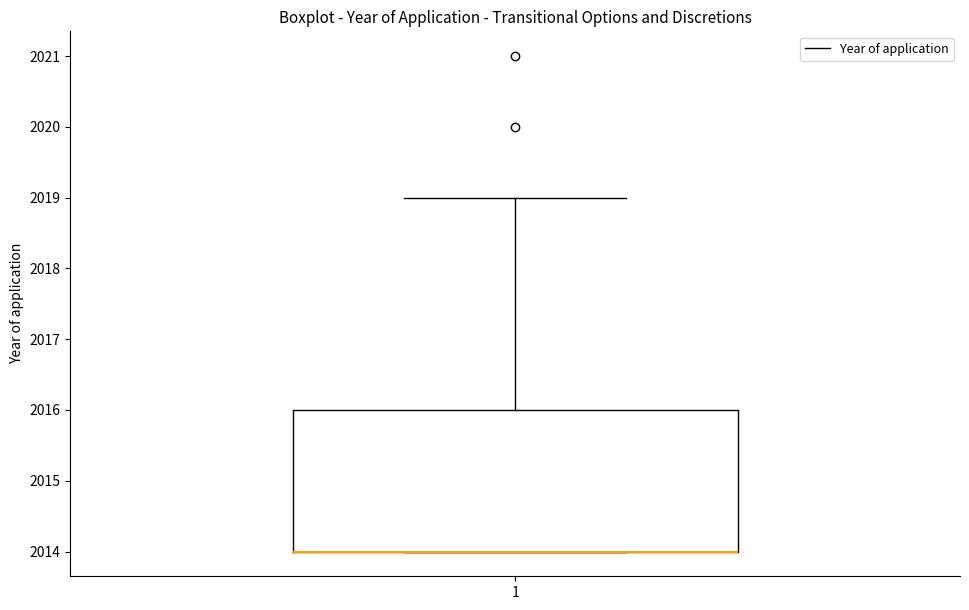

Transcribe this box plot: give where the median line is, the range the box spans, and where the two whiskers end, as read against the y-axis. The values are not printed on the chart, so give them approximately, as read against the axis.

median 2014 (drawn on the box's lower edge), box 2014 to 2016, whiskers 2014 to 2019